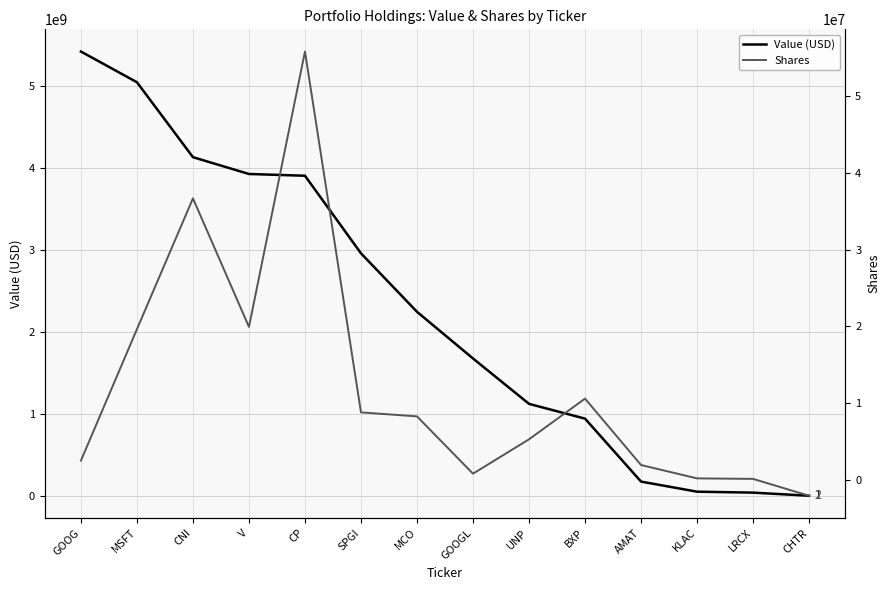

Is it true that Shares equals 19924121 at V?

True